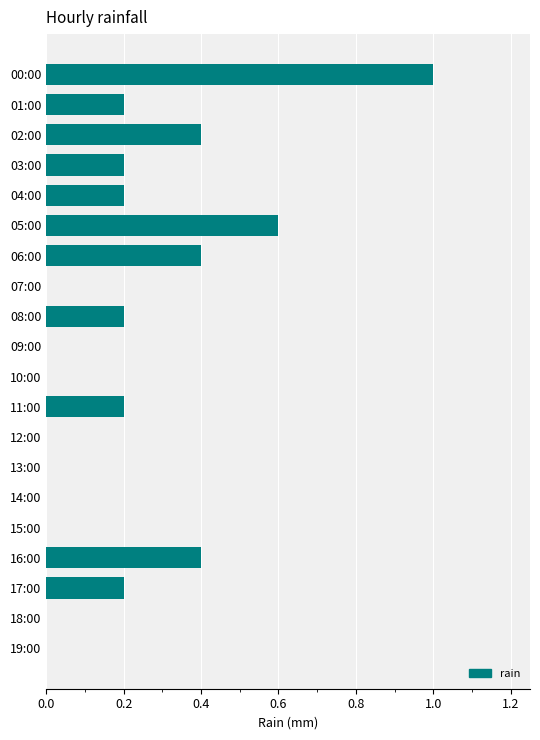

What is the sum of all values?

4.0